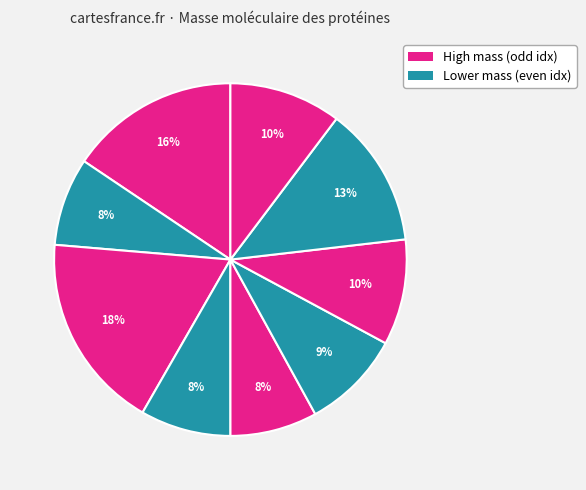

How many slices are in this pie chart?

9